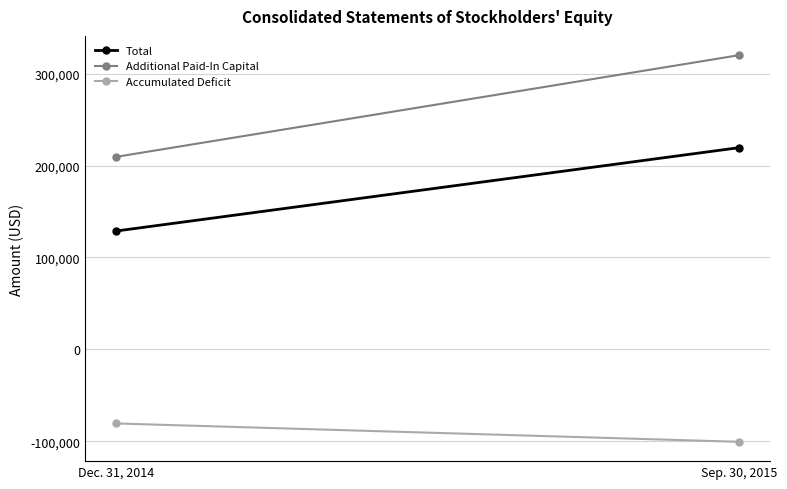

How many values in the Total series are below 219471?

1